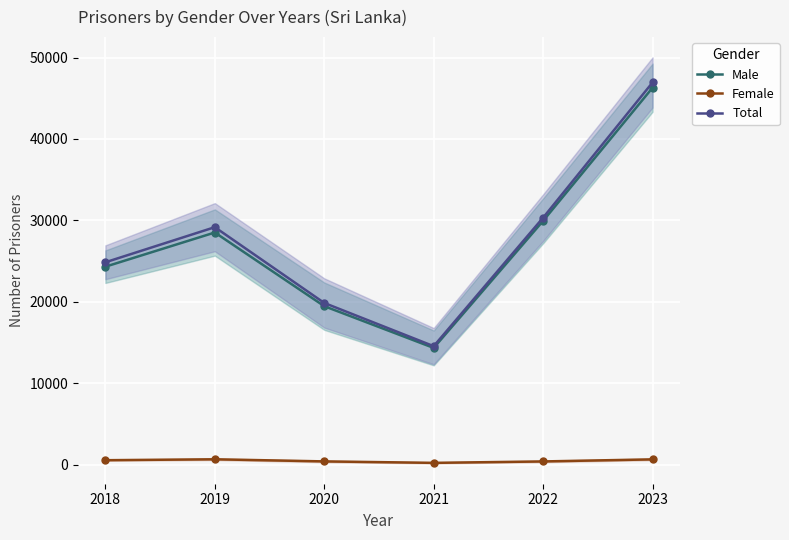

At which label does Total first exceed 29164?

2022